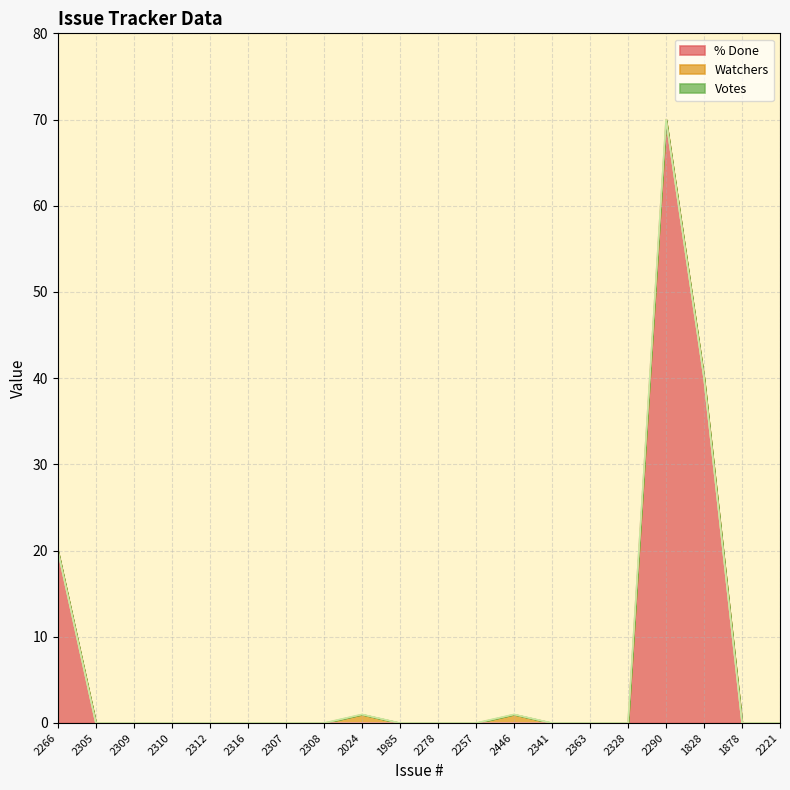

Rank the categories by Watchers value from highest to lowest.

2024, 2446, 2266, 2305, 2309, 2310, 2312, 2316, 2307, 2308, 1985, 2278, 2257, 2341, 2363, 2328, 2290, 1828, 1878, 2221